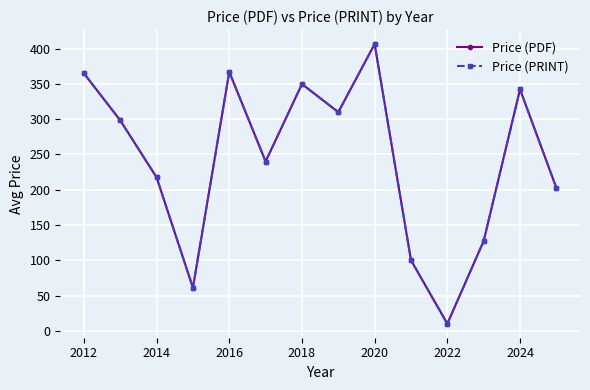

Which series has the largest range (max minus min)?

Price (PDF)